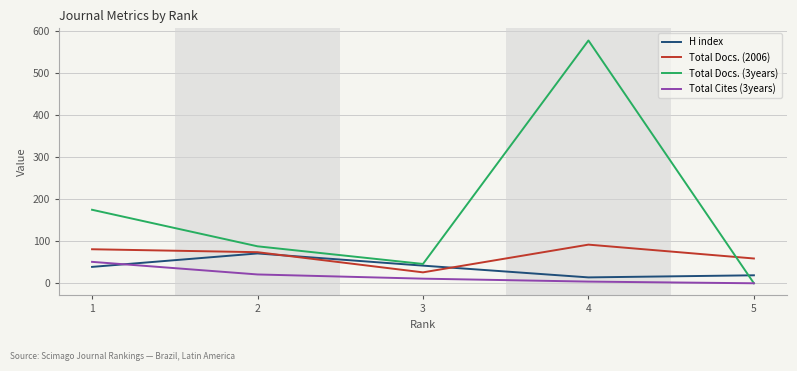

What is the maximum value for H index?

71